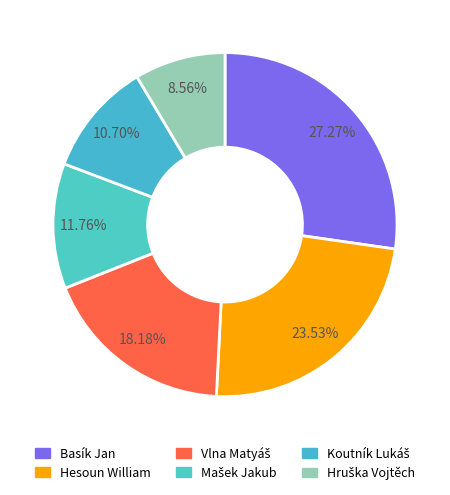

To the nearest percent, what portion does Hesoun William represent?

24%